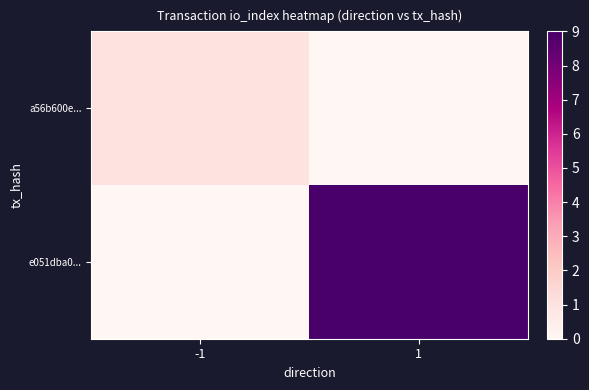

What is the difference between the highest and lowest values at -1?

1